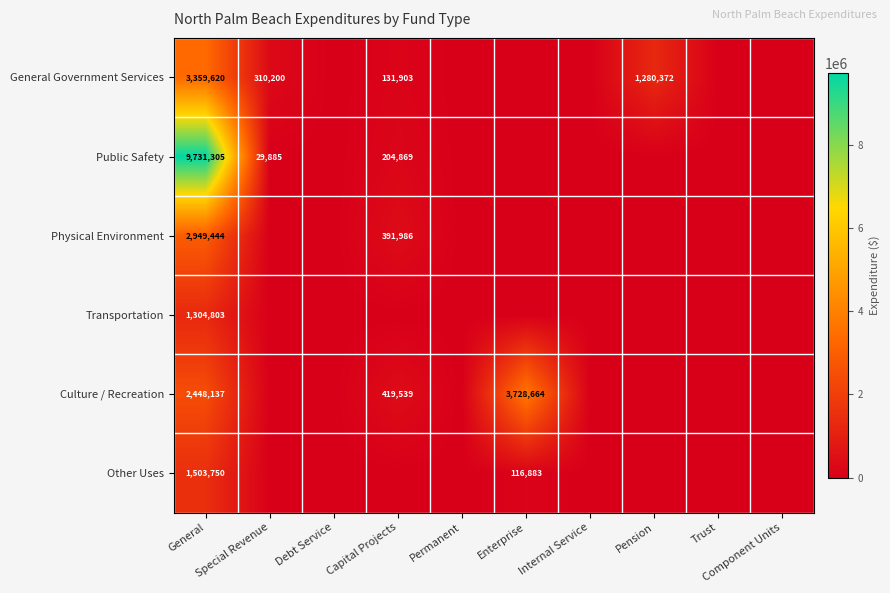

True or false: Public Safety has a value of 204869 at Capital Projects.

True